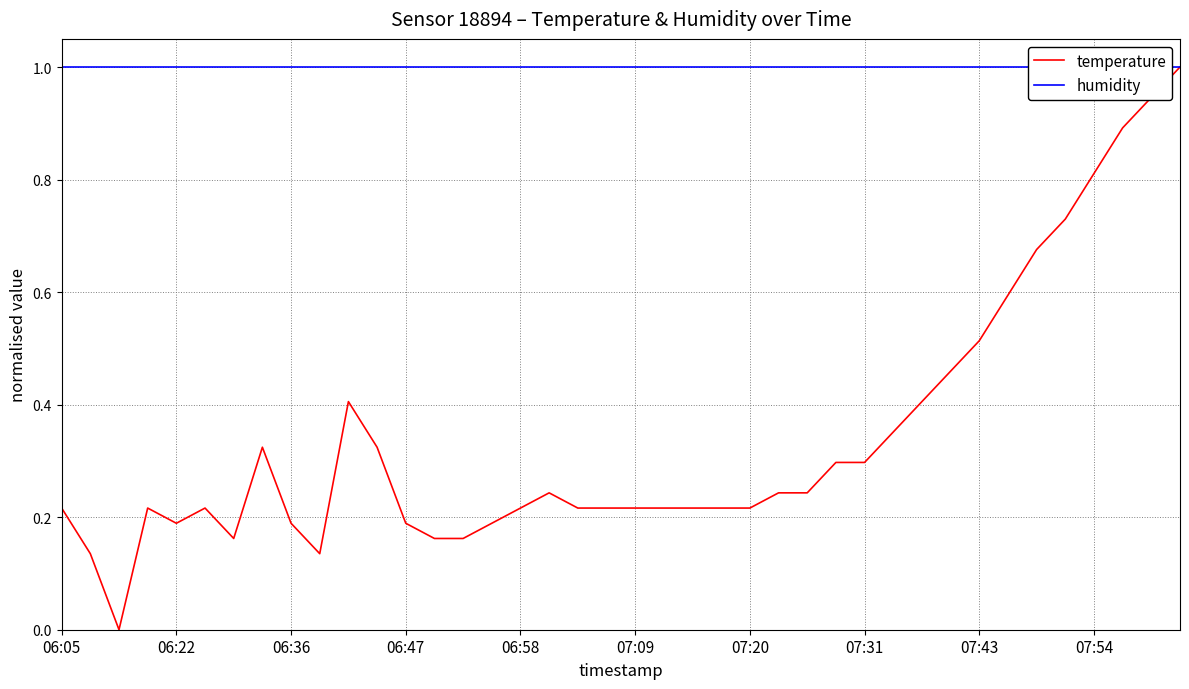

What is the value of the temperature point at the 36th from the left?

0.7